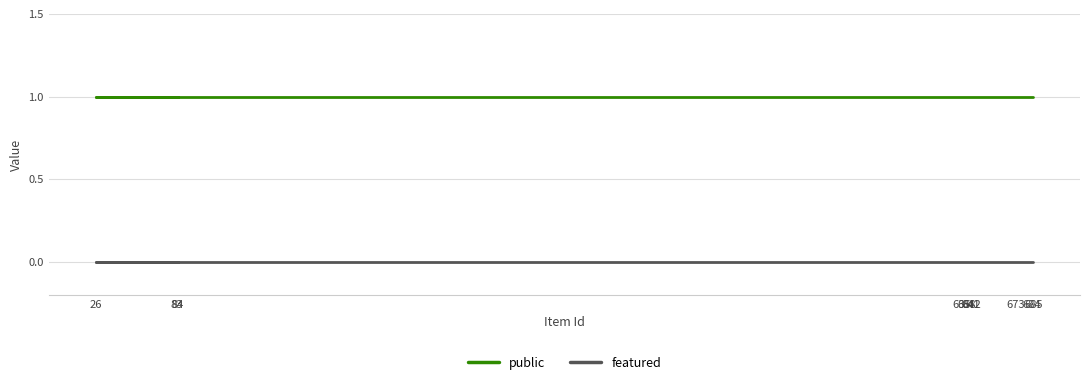

At 684, list the series in order from smallest to largest.

featured, public